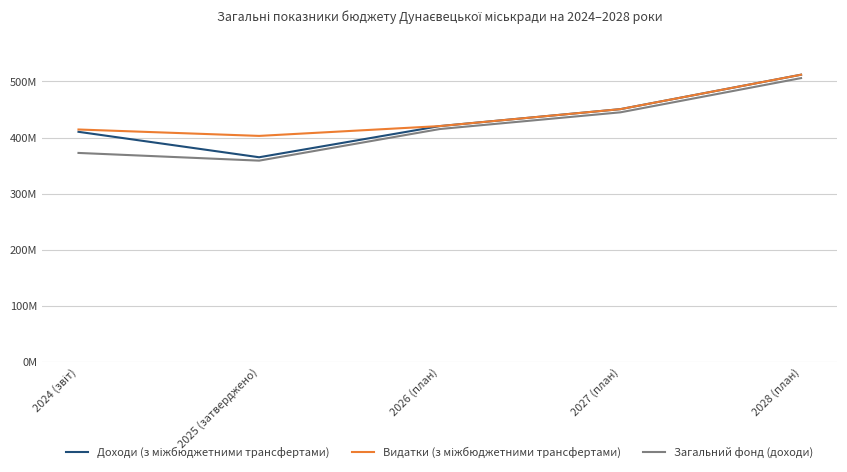

At which label is Доходи (з міжбюджетними трансфертами) closest to 438439666?

2027 (план)